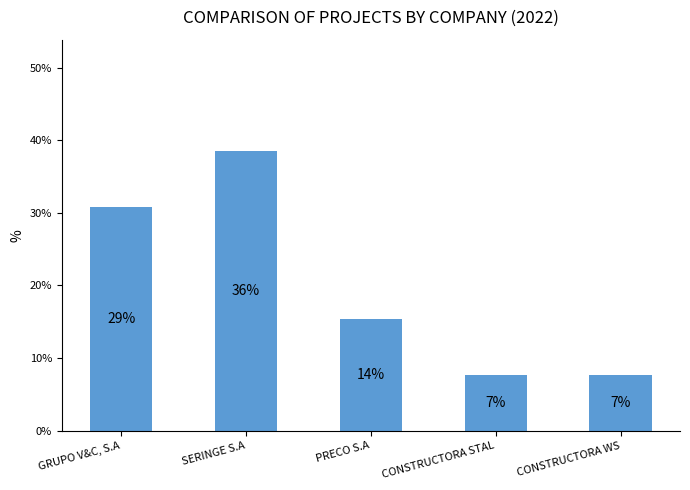

Reading right to left, transcribe all the data shown in this chart.

7.7	7.7	15.4	38.5	30.8